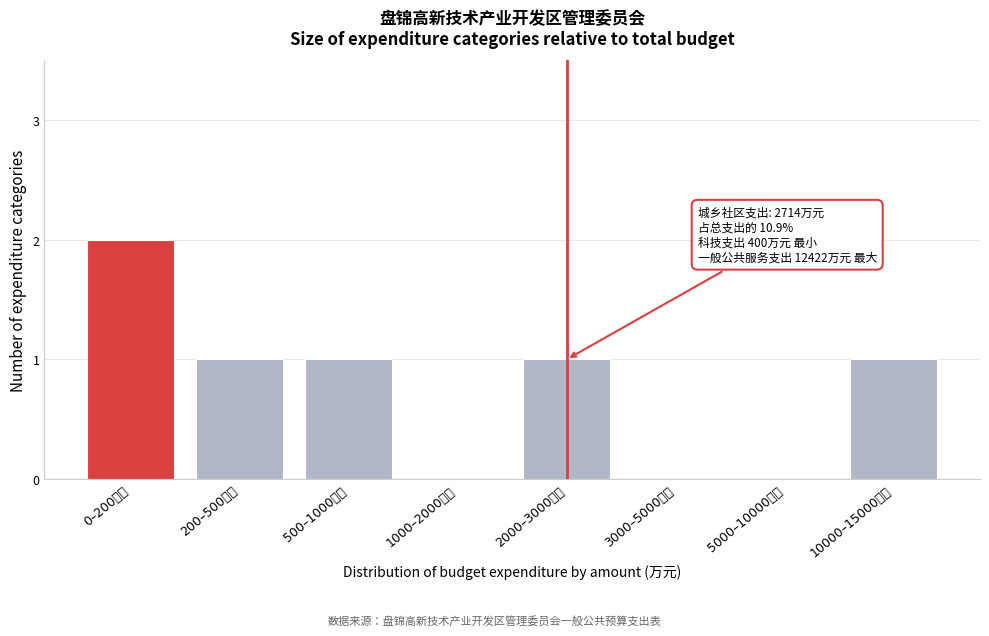

Reading right to left, transcribe all the data shown in this chart.

10000–15000万元=1	5000–10000万元=0	3000–5000万元=0	2000–3000万元=1	1000–2000万元=0	500–1000万元=1	200–500万元=1	0–200万元=2